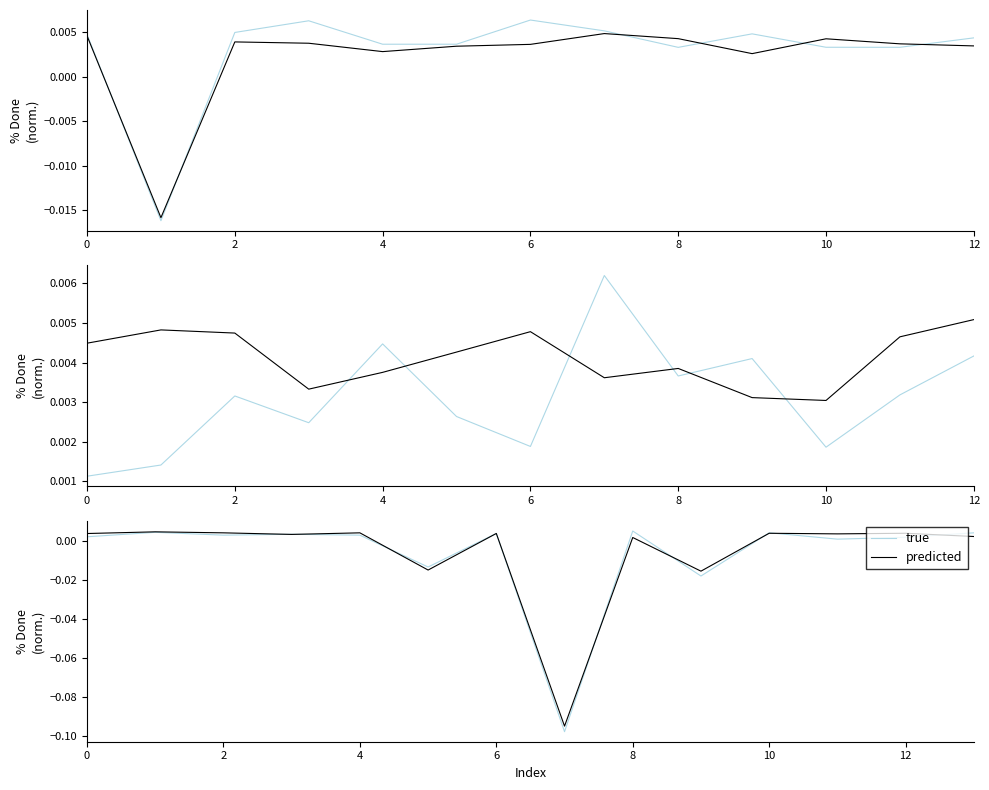

Rank the series at 2 from lowest to highest value.

true, predicted